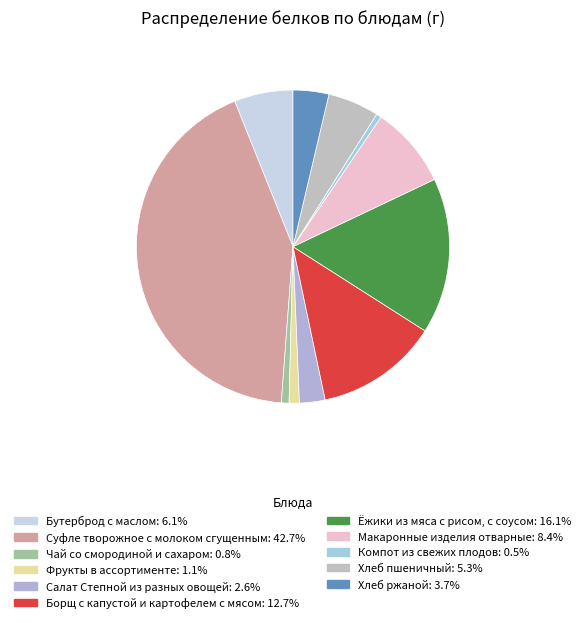

Is there any slice that represents more than half of the pie?

No